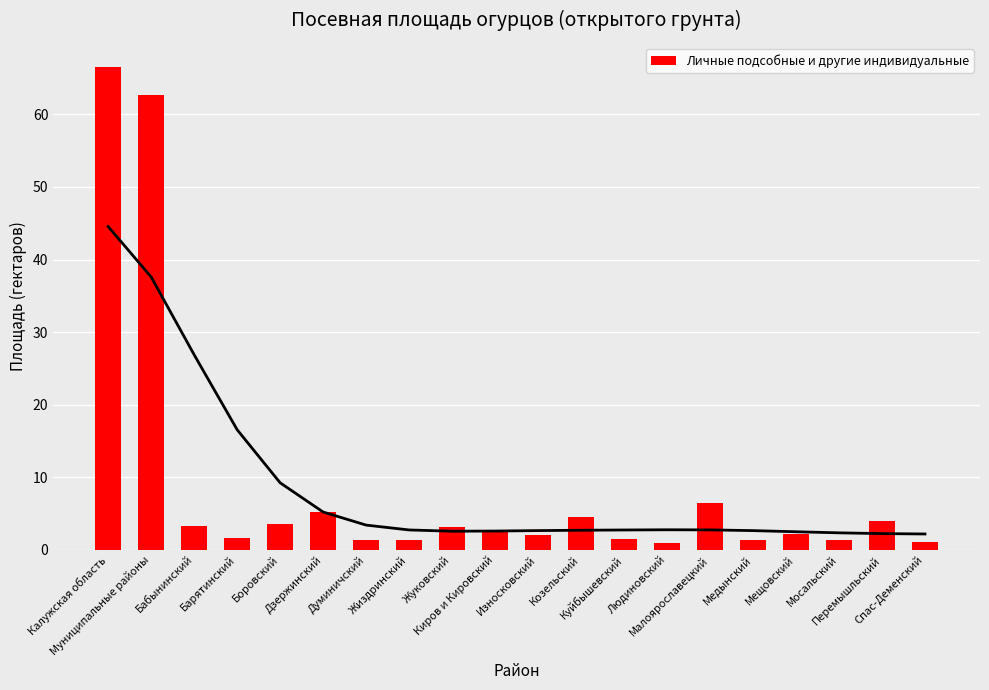

Does the chart contain any negative values?

No